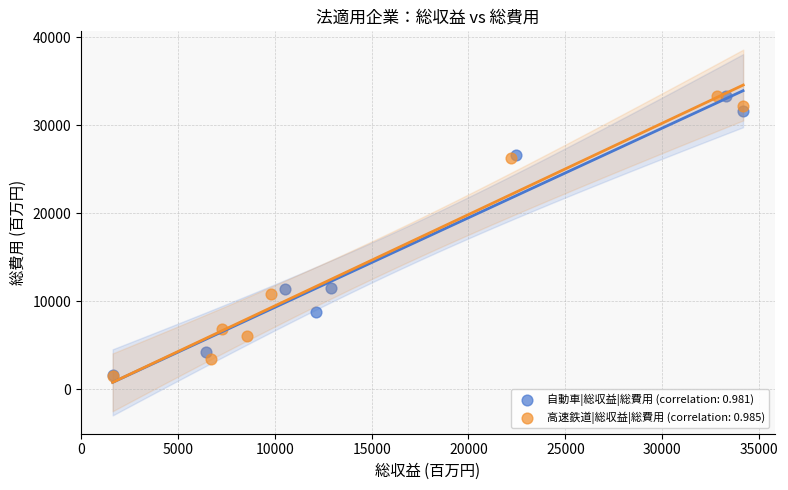

Which series has the widest spread of Y values?

高速鉄道|総収益|総費用 (correlation: 0.985)